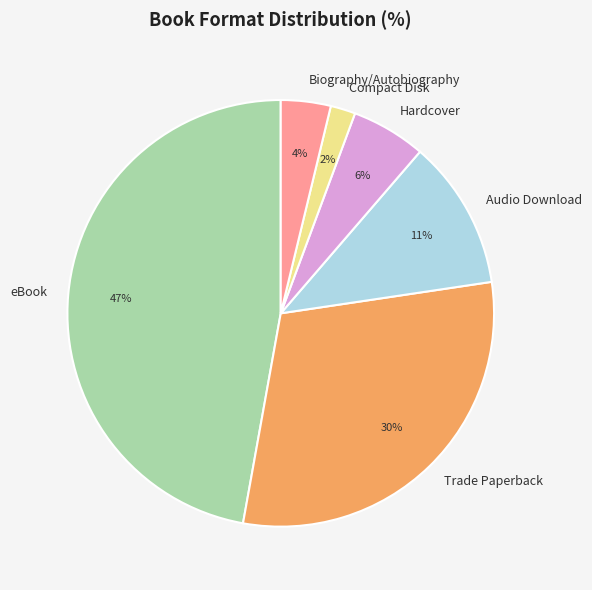

How many segments does this pie chart have?

6